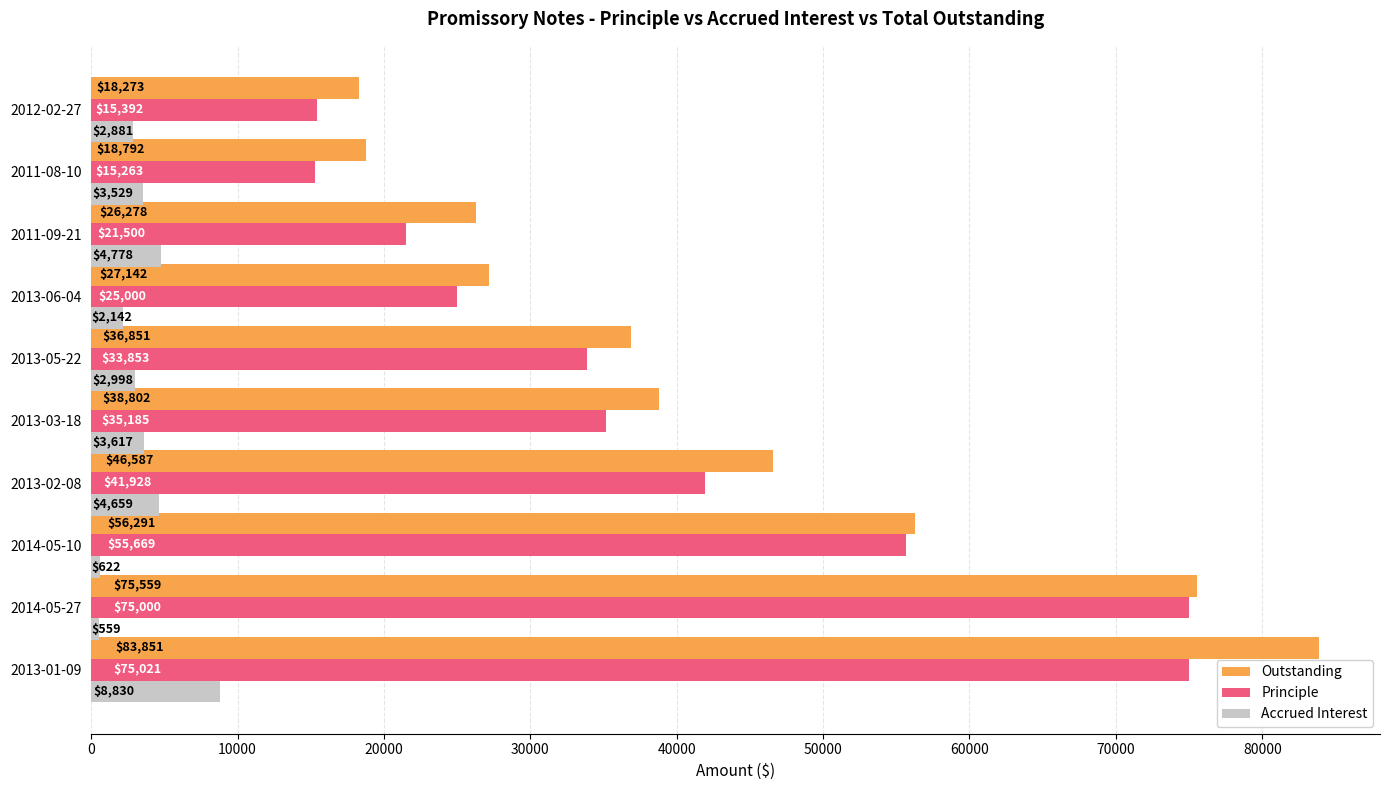

Rank the categories by Outstanding value from highest to lowest.

2013-01-09, 2014-05-27, 2014-05-10, 2013-02-08, 2013-03-18, 2013-05-22, 2013-06-04, 2011-09-21, 2011-08-10, 2012-02-27